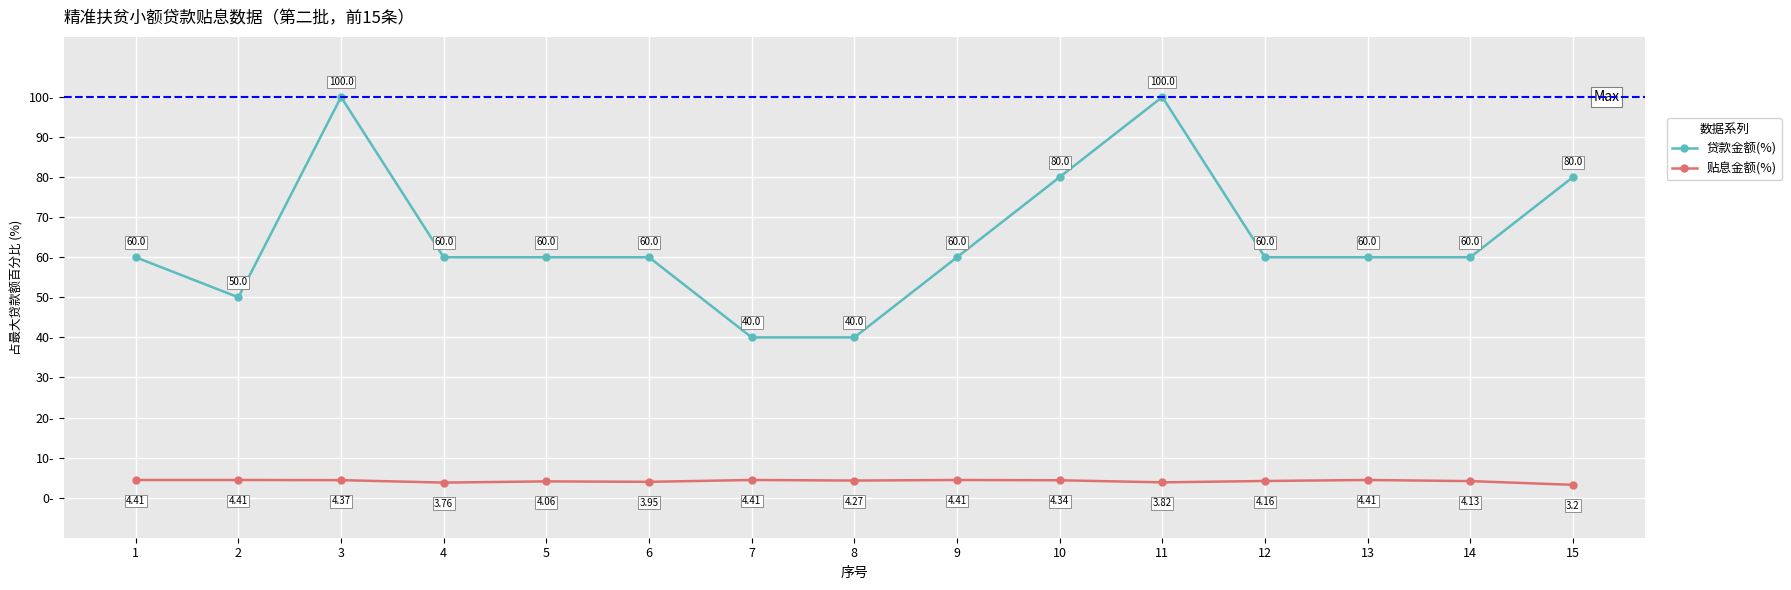

True or false: 贴息金额(%) and 贷款金额(%) cross at least once.

False